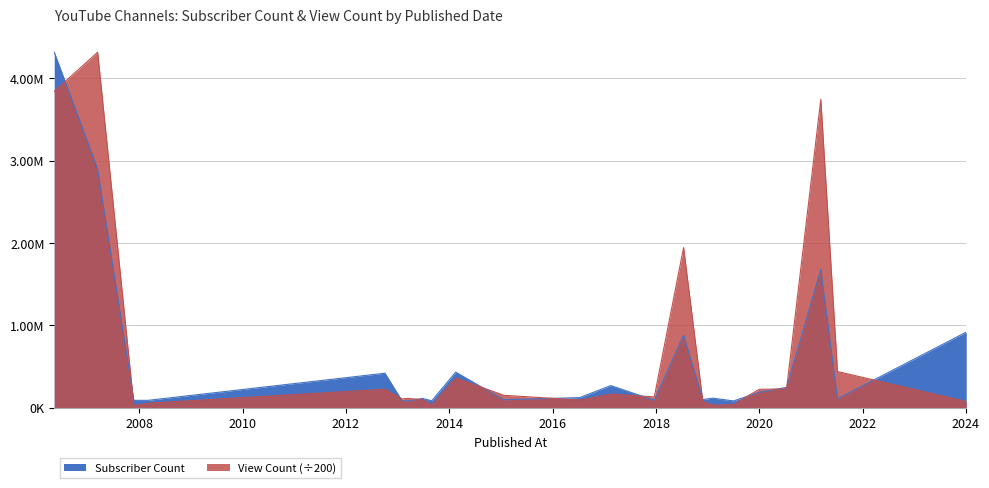

True or false: Subscriber Count has more than 2 interior local peaks.

True